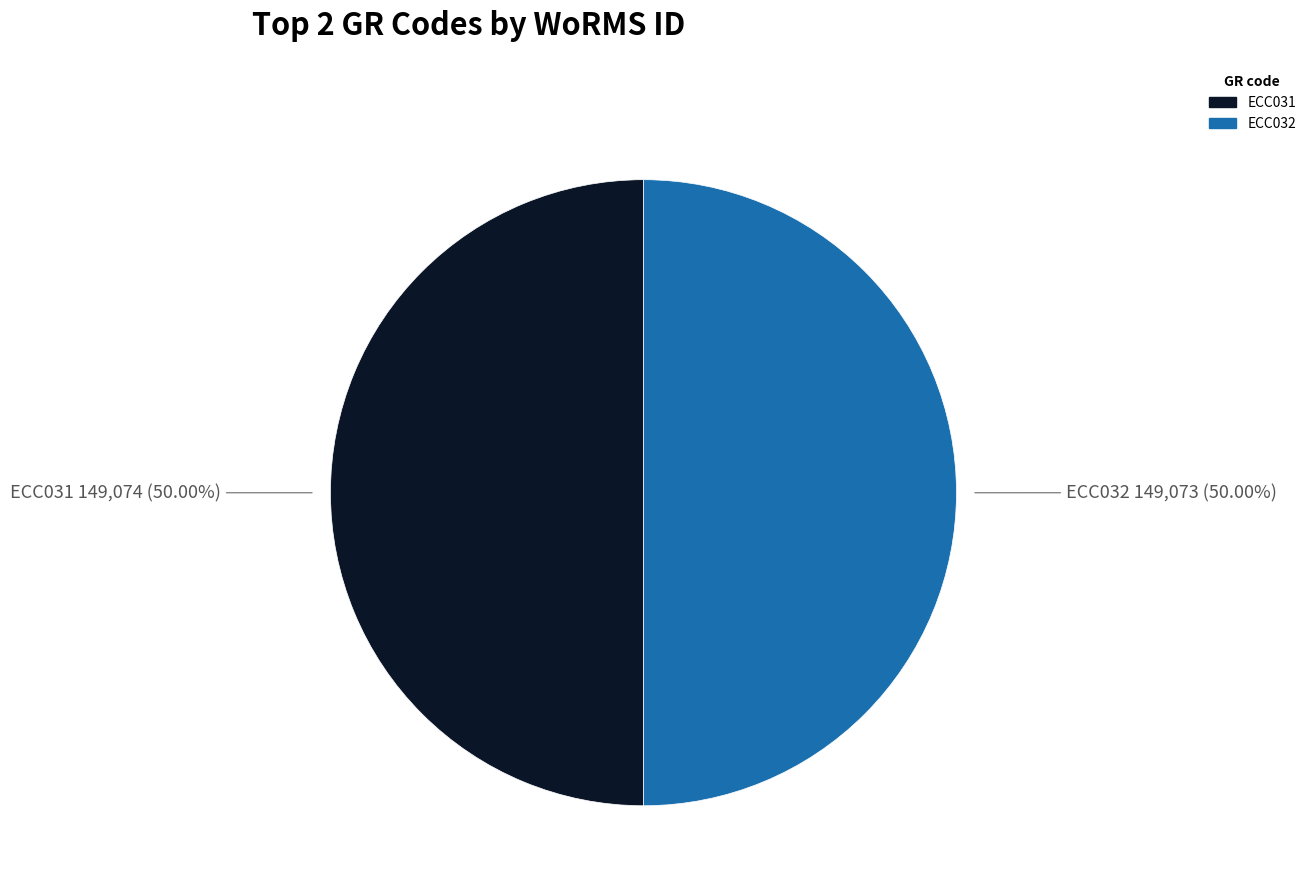

How much of the chart is everything except ECC032?

50.0%